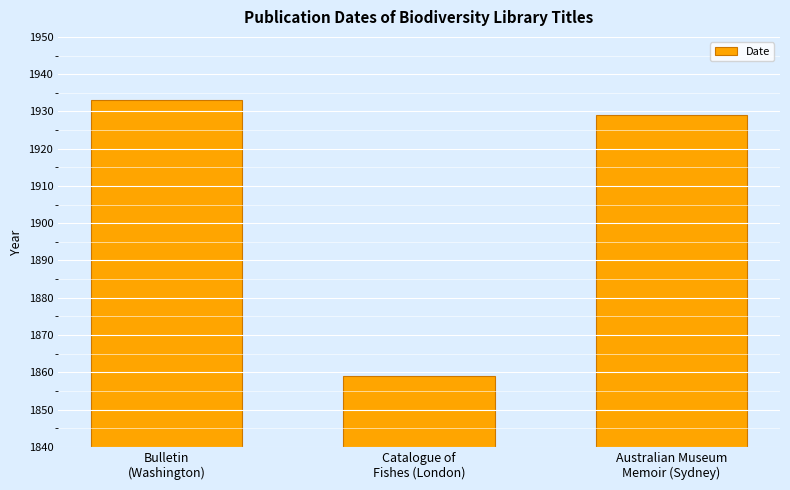

Approximately how many times larger is the value at Bulletin
(Washington) compared to Australian Museum
Memoir (Sydney)?

1.0